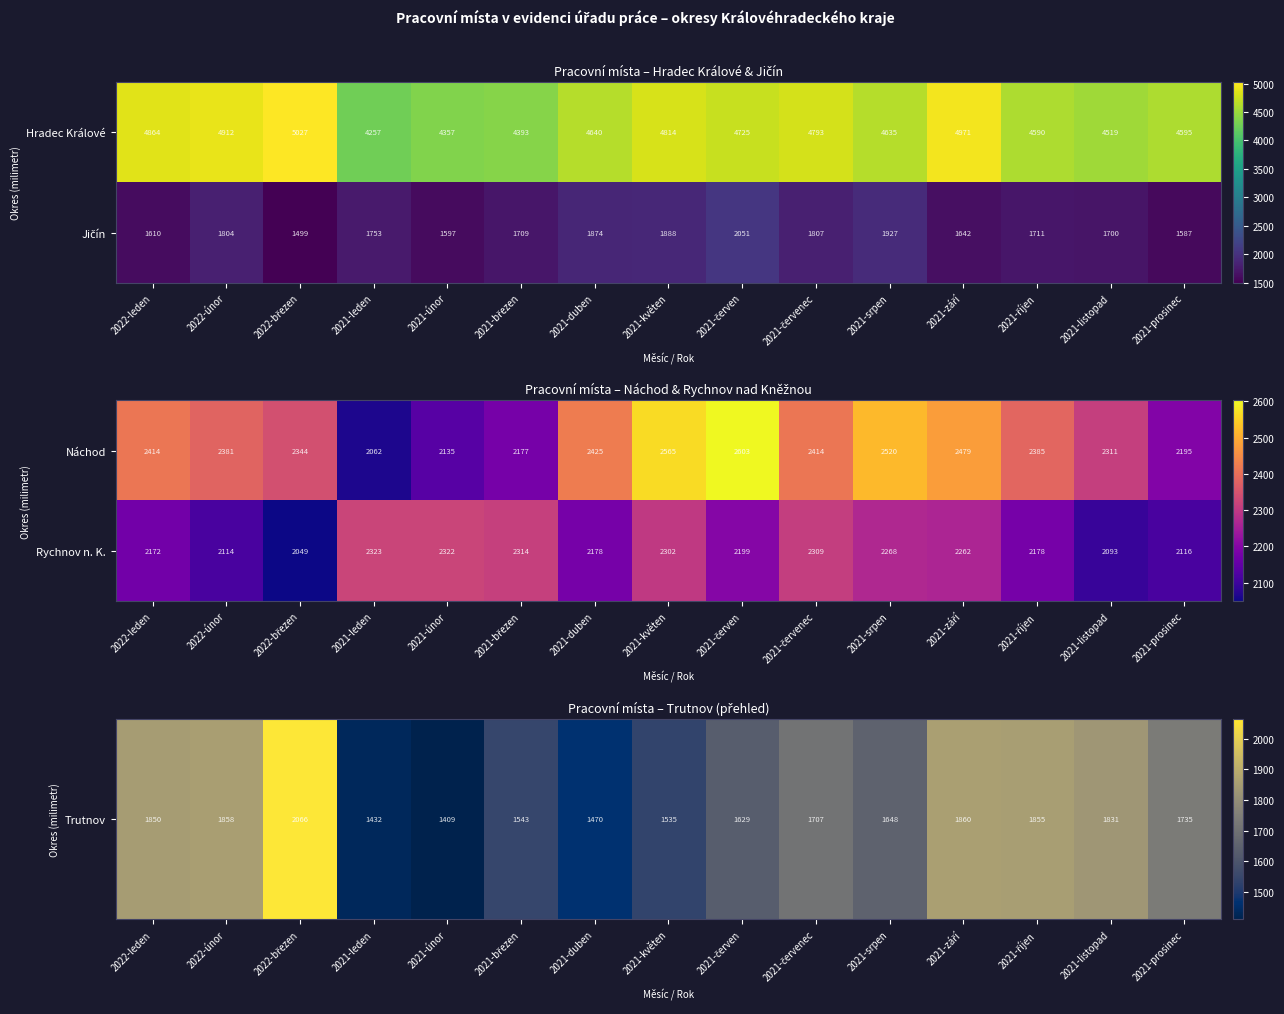

How many categories are shown in the chart?

15